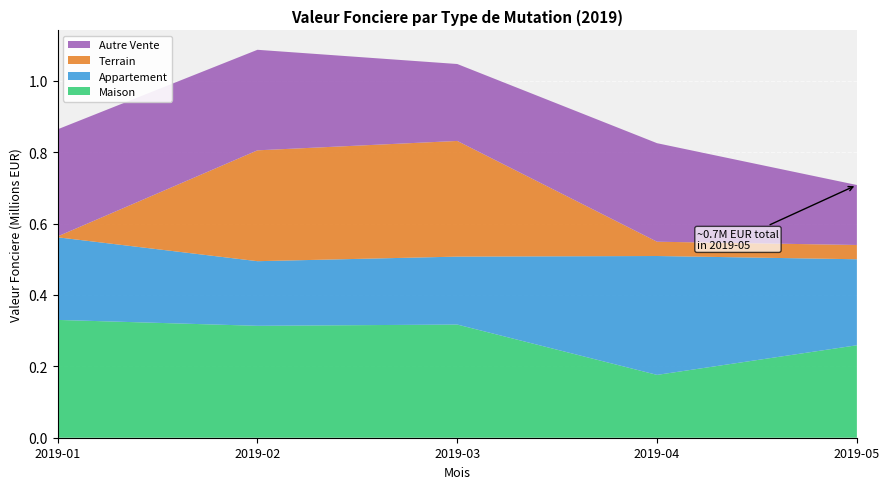

Reading left to right, what are all the values shown in this chart?

Maison: 2019-01=330000	2019-02=313500	2019-03=317000	2019-04=176000	2019-05=259000
Appartement: 2019-01=231400	2019-02=181000	2019-03=190300	2019-04=333000	2019-05=240900
Terrain: 2019-01=2500	2019-02=310500	2019-03=324000	2019-04=40000	2019-05=40000
Autre Vente: 2019-01=300000	2019-02=281619	2019-03=215500	2019-04=276000	2019-05=168000